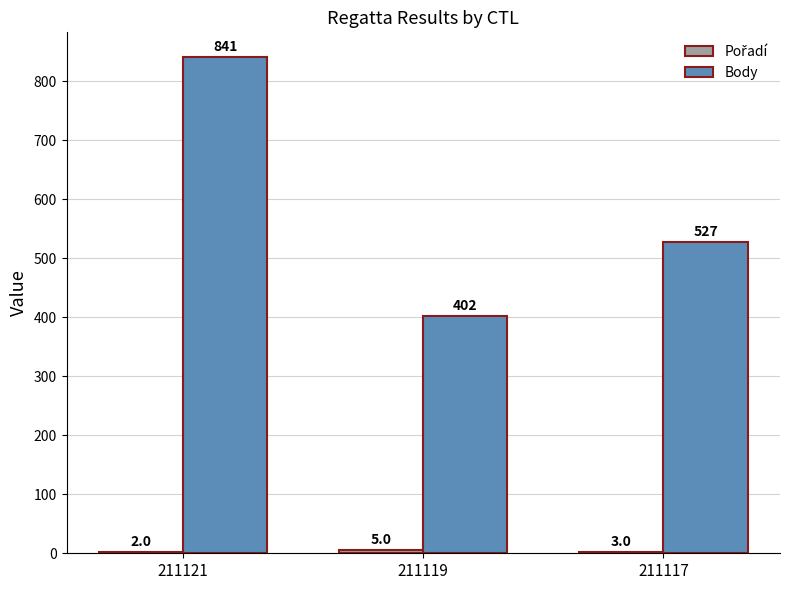

Is it true that Body equals 841 at 211121?

True